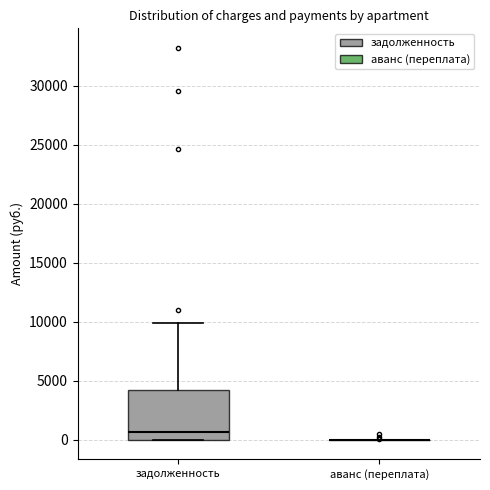

Reading left to right, transcribe this box plot: for each box, give where its median line is, the range the box spans, and where its two whiskers end, as read against the y-axis. The values are not printed on the chart, so give them approximately, as read against the axis.

задолженность: median 500, box 0 to 4500, whiskers 0 to 10000
аванс (переплата): box collapsed to a line at 0, whiskers 0 to 0